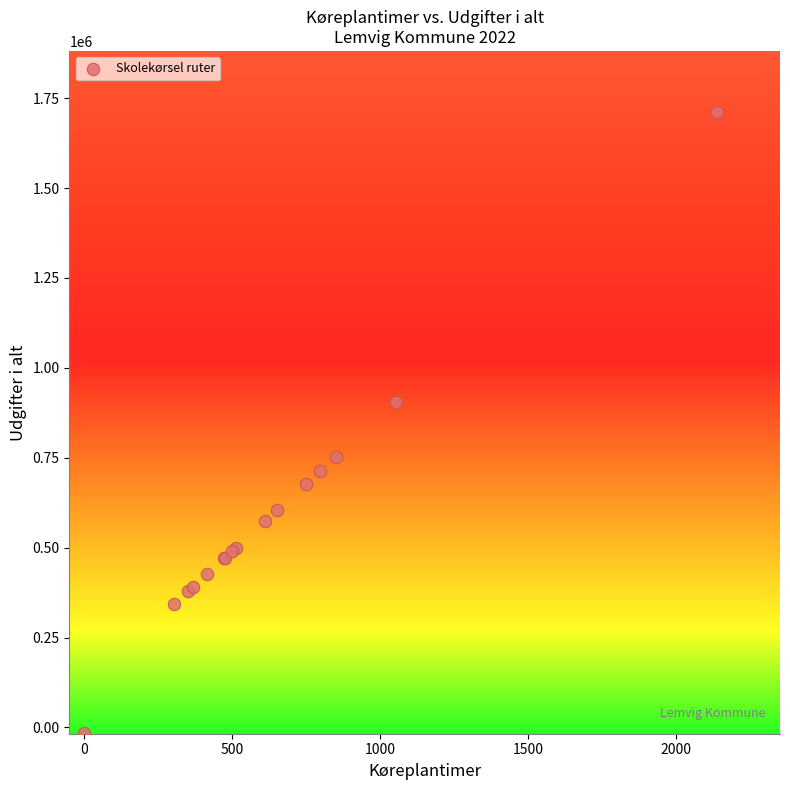

What Y value in the scatter plot is closest to 847141?

904620.5